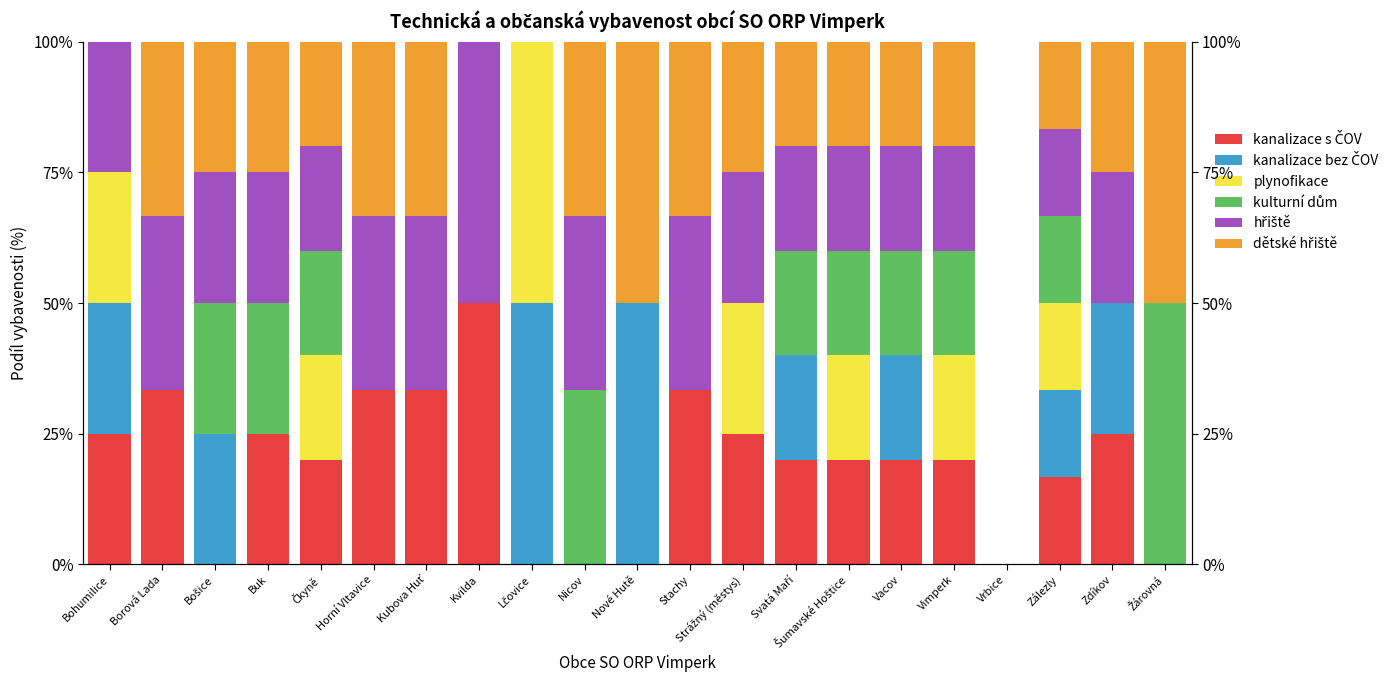

Rank the series by their maximum value, from lowest to highest.

kanalizace s ČOV, kanalizace bez ČOV, plynofikace, kulturní dům, hřiště, dětské hřiště